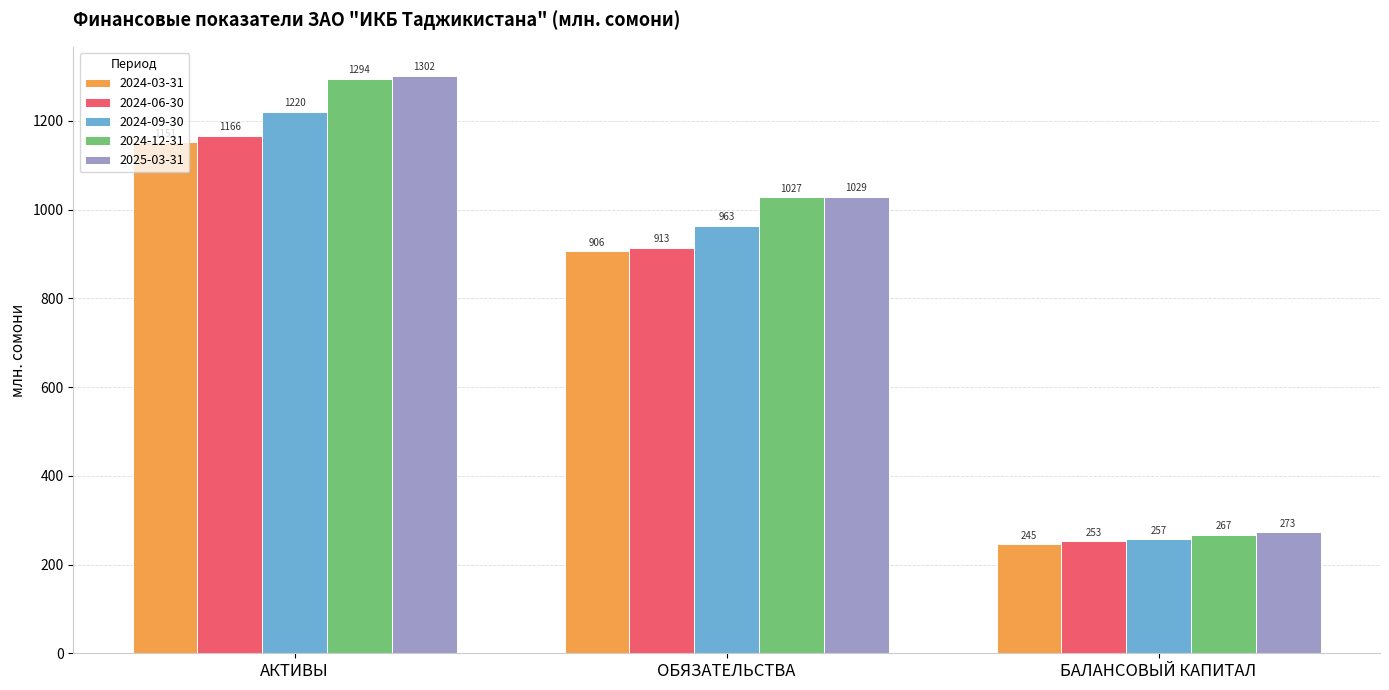

True or false: 2024-06-30 has a value of 454.7 at БАЛАНСОВЫЙ КАПИТАЛ.

False